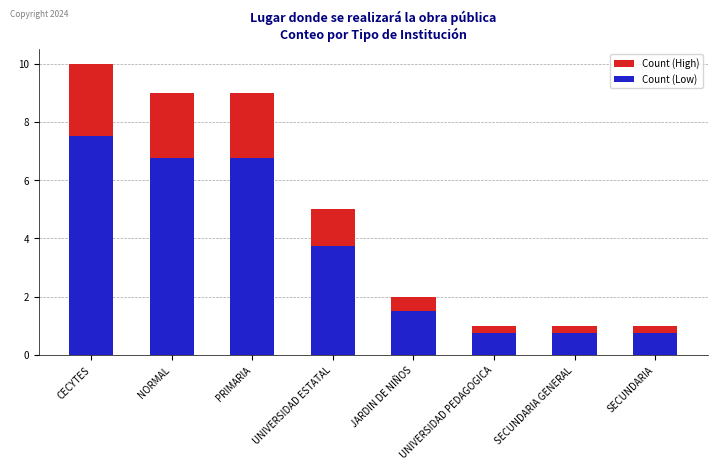

Where does the Count (High) series first go above 5?

CECYTES